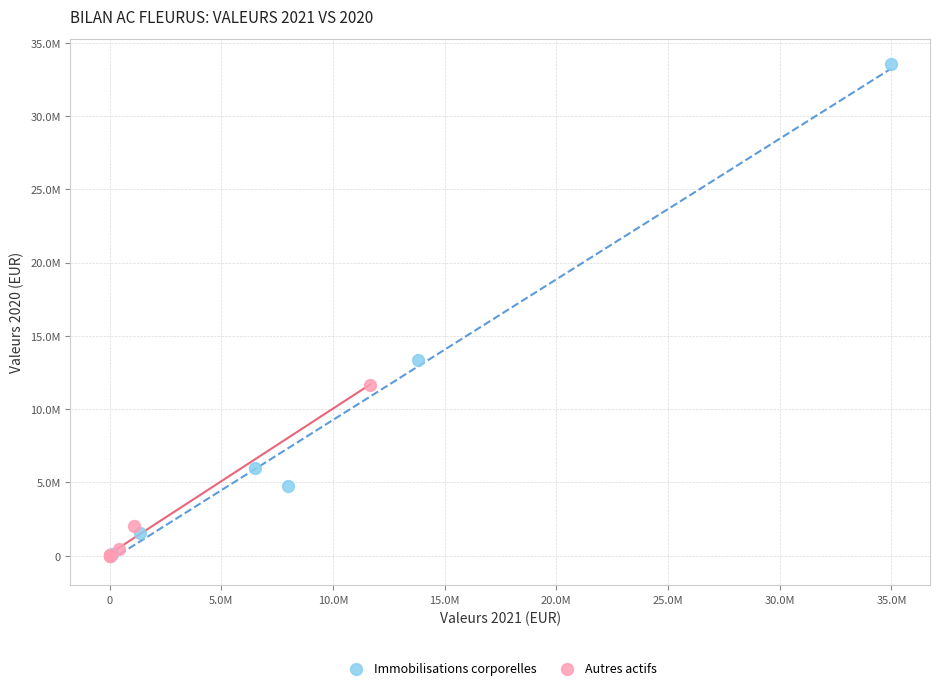

Which series has the largest Y range (max minus min)?

Immobilisations corporelles